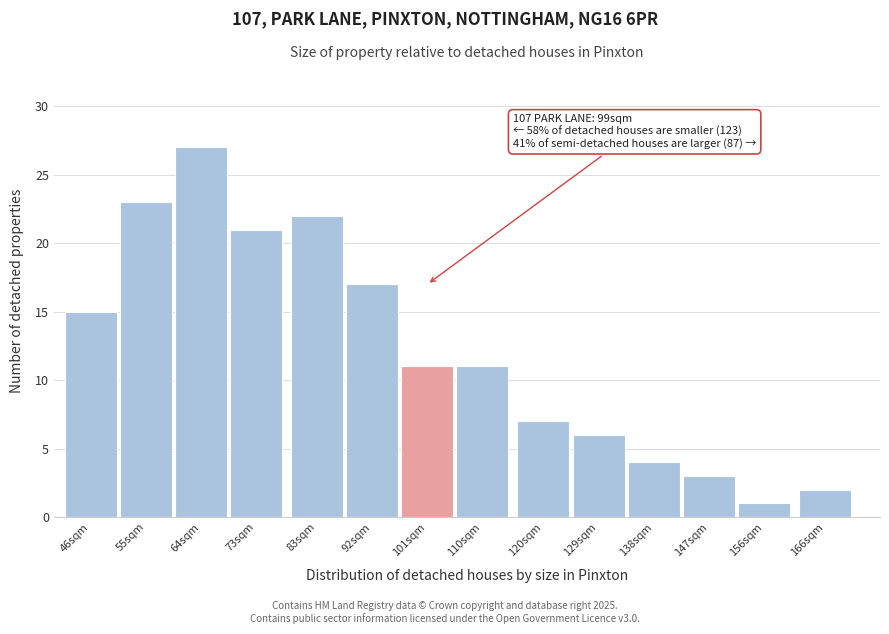

Reading left to right, transcribe all the data shown in this chart.

46sqm=15	55sqm=23	64sqm=27	73sqm=21	83sqm=22	92sqm=17	101sqm=11	110sqm=11	120sqm=7	129sqm=6	138sqm=4	147sqm=3	156sqm=1	166sqm=2